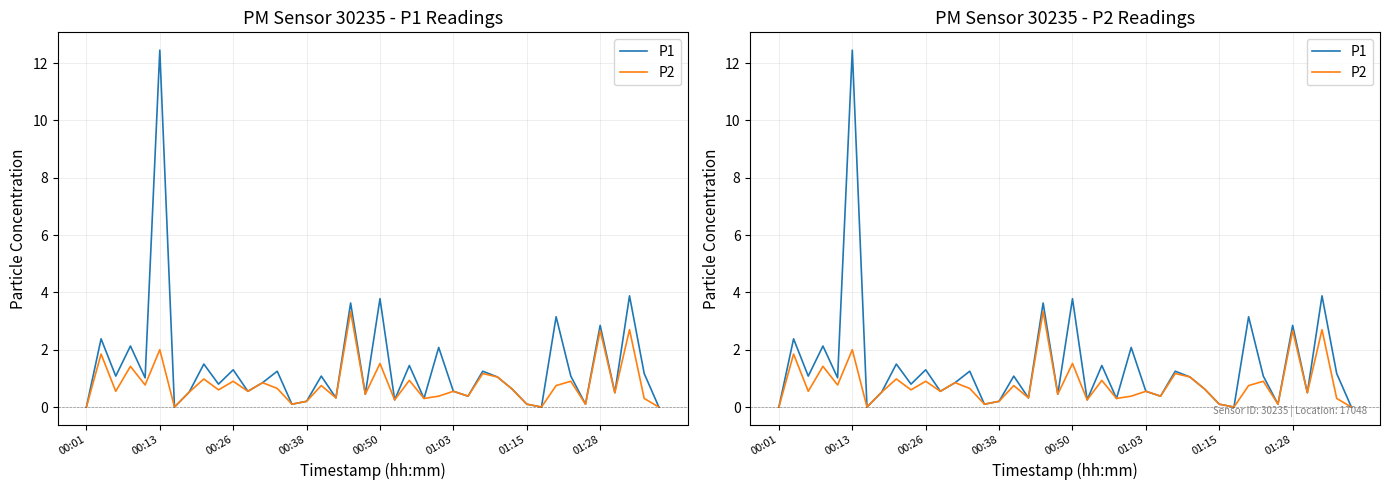

What position from the left is 01:28?

8